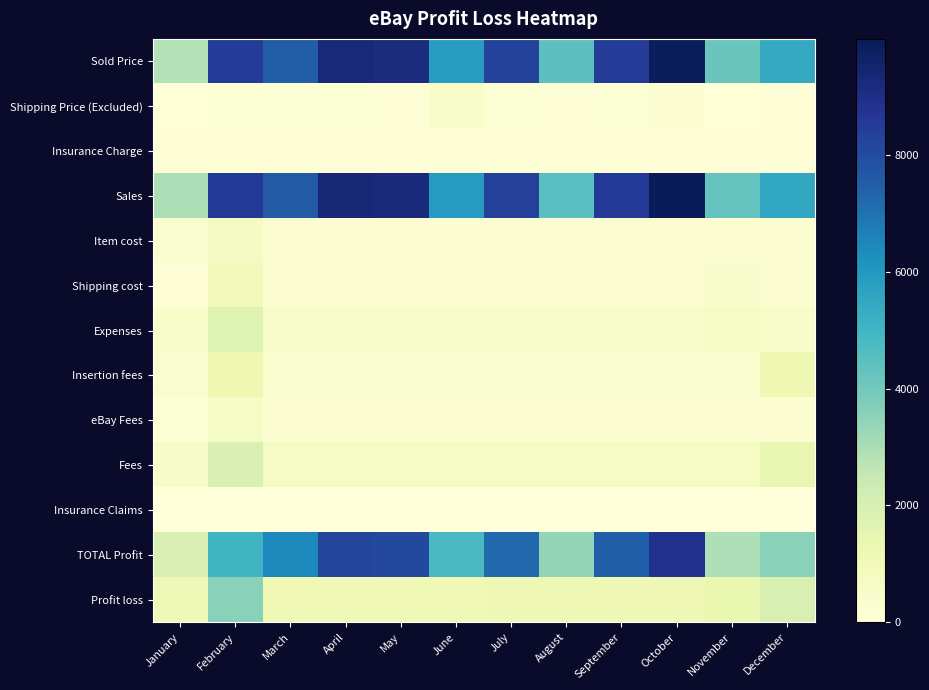

Which category has the lowest value across all series?

January